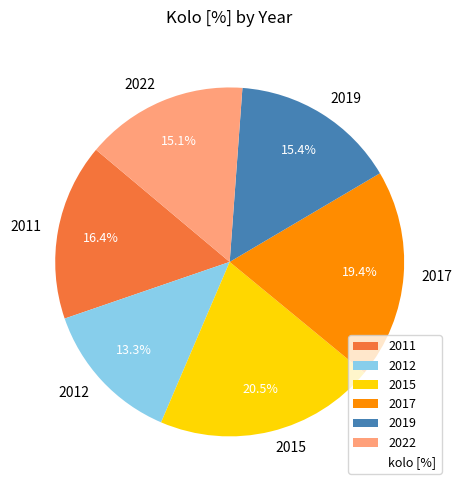

Which slice is the smallest?

2012